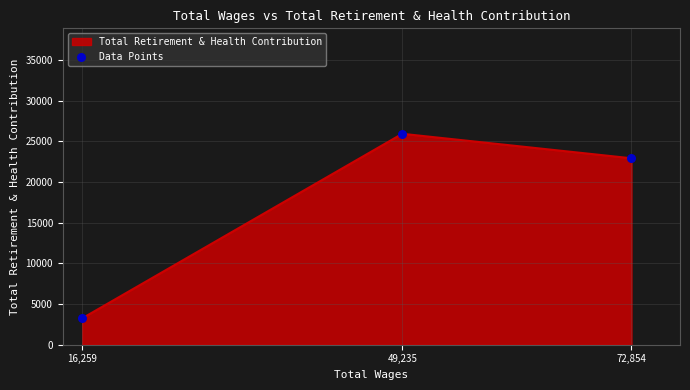

Between 72,854 and 16,259, which is larger?

72,854